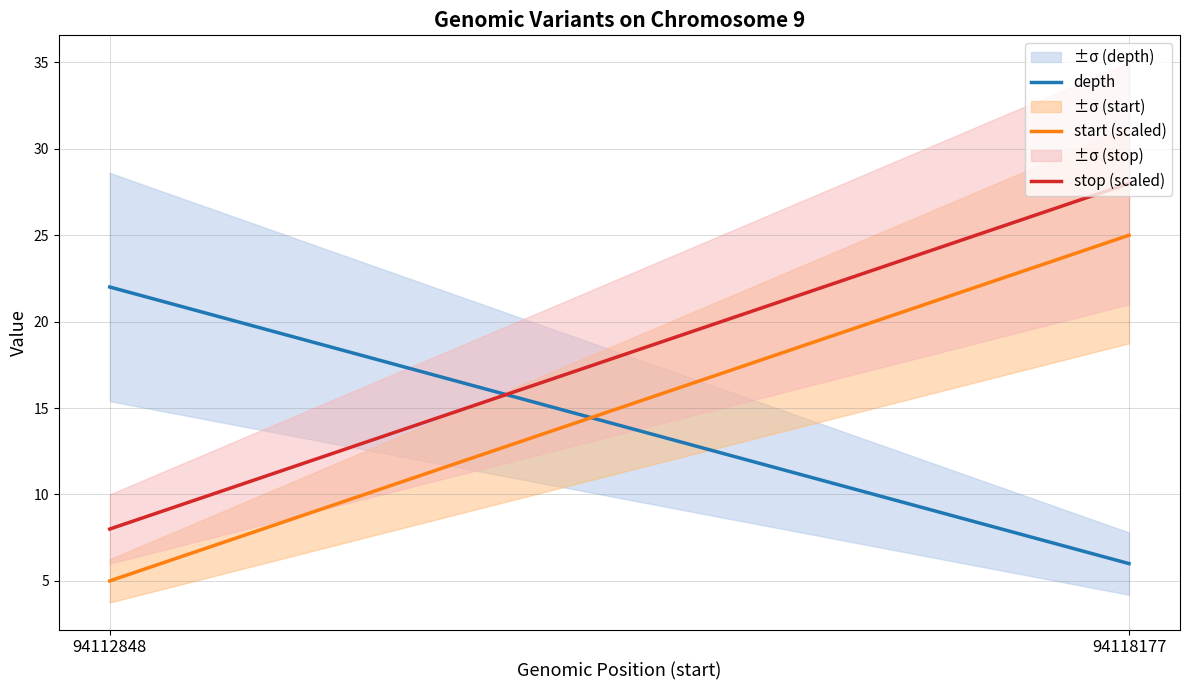

Which has a higher value, 94112848 or 94118177?

94112848